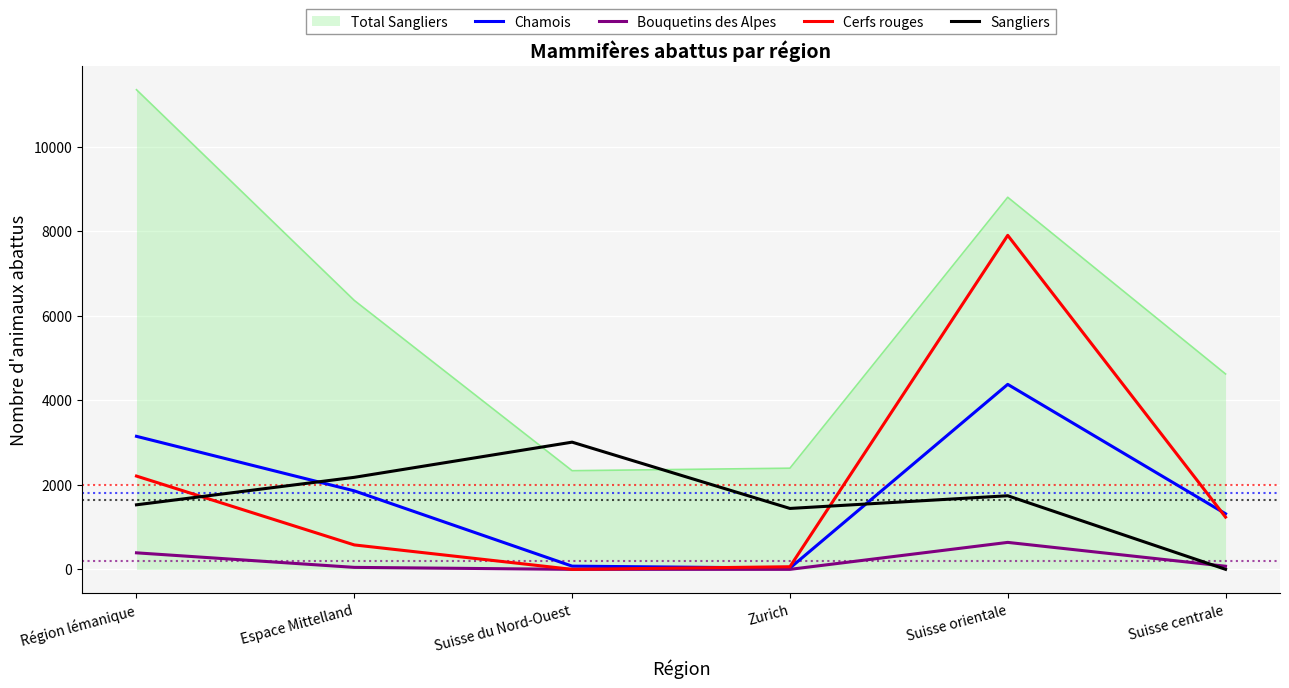

Rank the series by their maximum value, from lowest to highest.

Bouquetins des Alpes, Sangliers, Chamois, Cerfs rouges, Total Sangliers